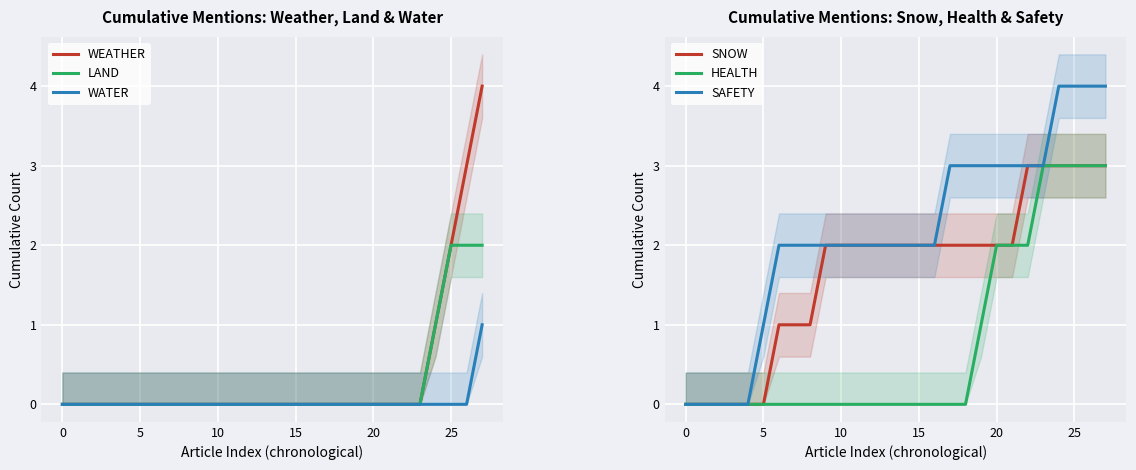

What is the greatest value displayed?

4